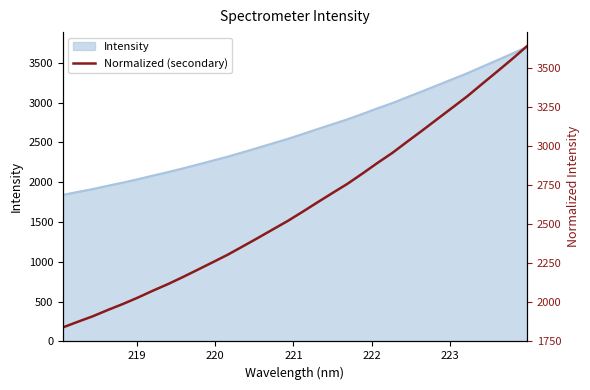

Reading left to right, what are all the values shown in this chart?

1840.0	1876.1	1911.4	1951.5	1989.6	2030.7	2074.8	2116.5	2162.0	2209.2	2256.9	2305.2	2358.2	2411.7	2466.4	2520.8	2579.9	2640.6	2700.3	2759.1	2824.6	2892.3	2957.0	3029.3	3100.4	3173.2	3245.8	3318.8	3398.3	3477.1	3557.0	3640.0